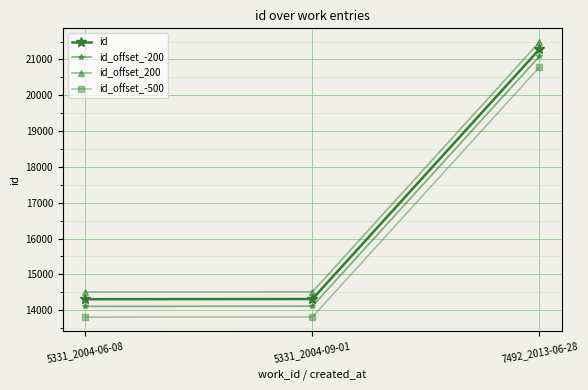

Count the number of categories in the chart.

3